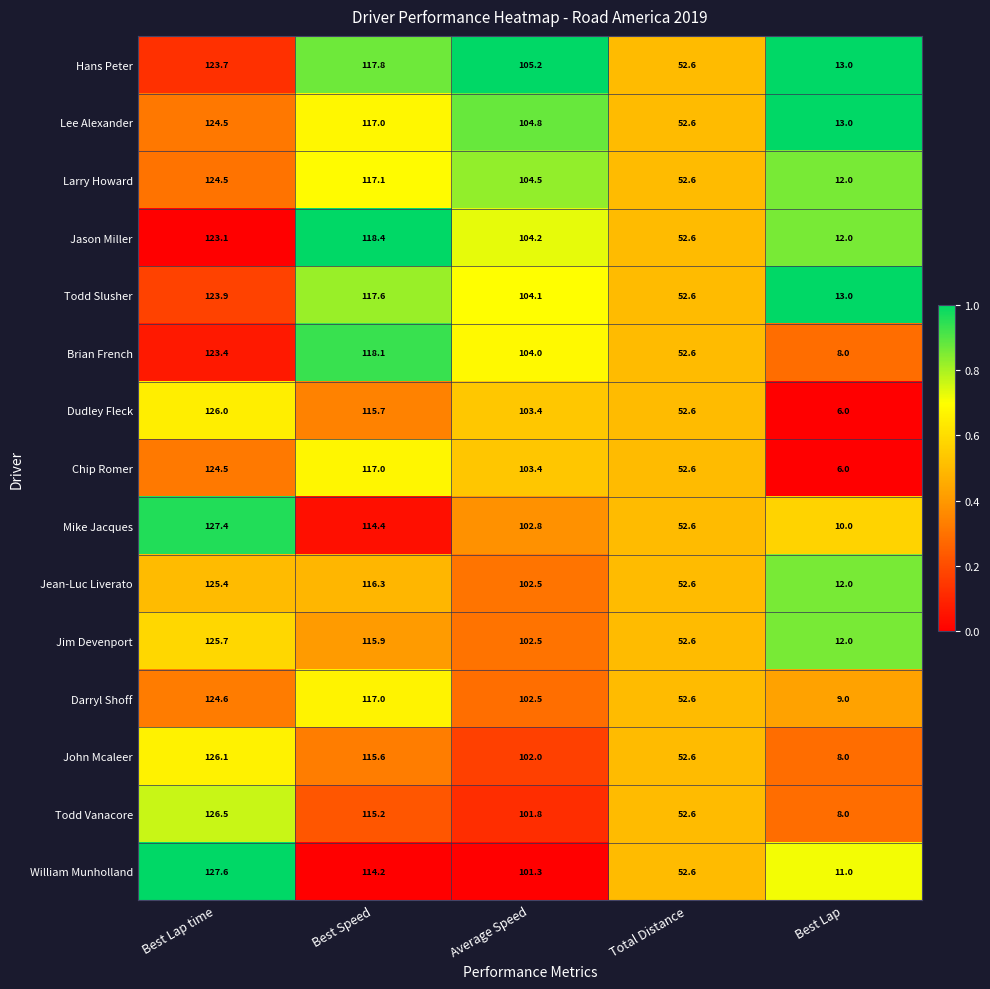

At which category does the chart reach its minimum across all series?

Best Lap